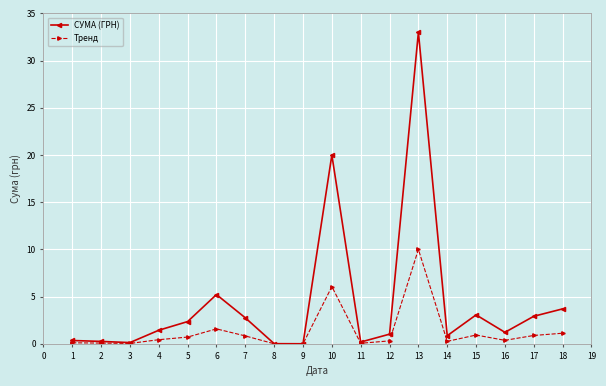

Which series has the largest range (max minus min)?

СУМА (ГРН)